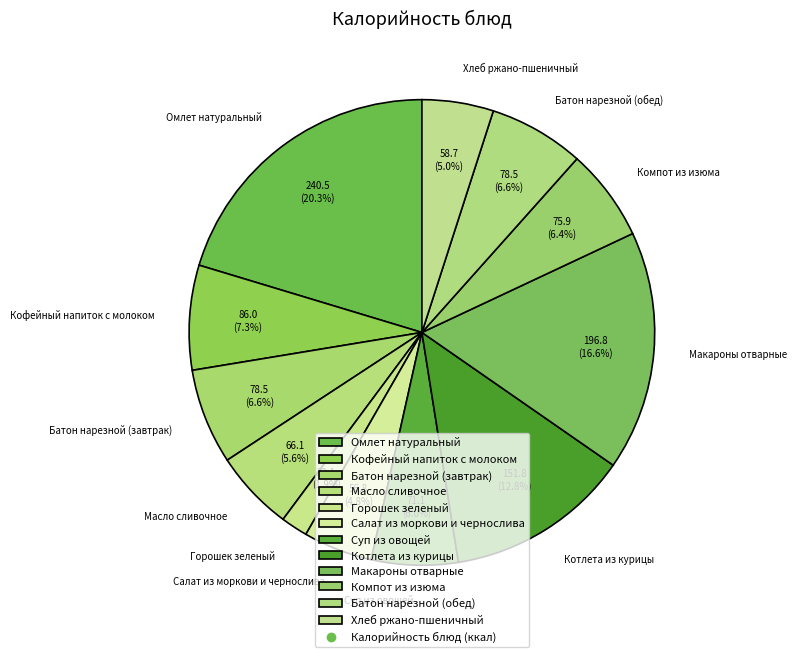

Is there any slice that represents more than half of the pie?

No